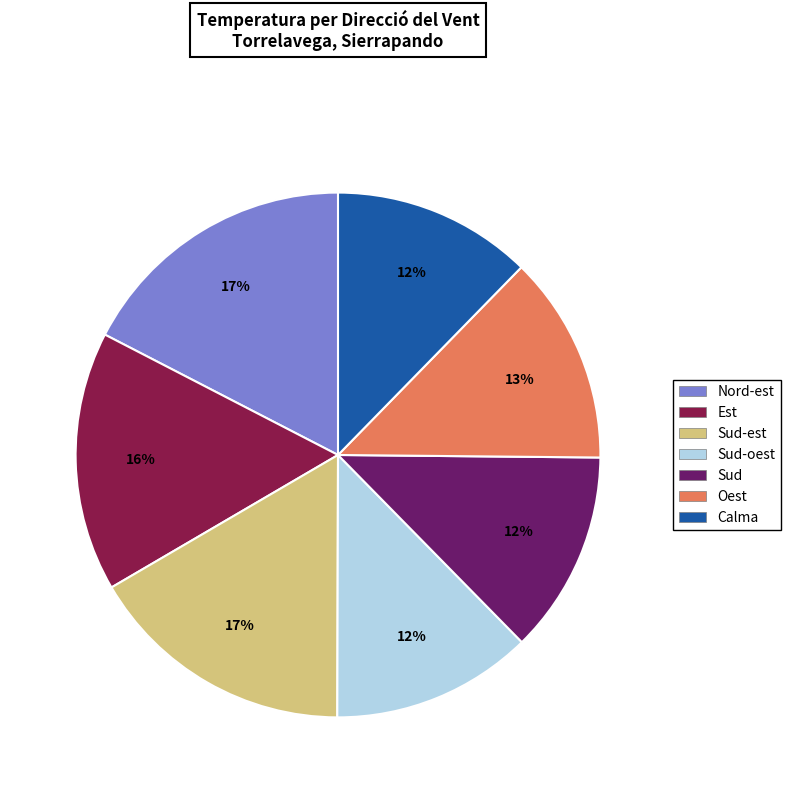

Count the number of slices in the pie.

7